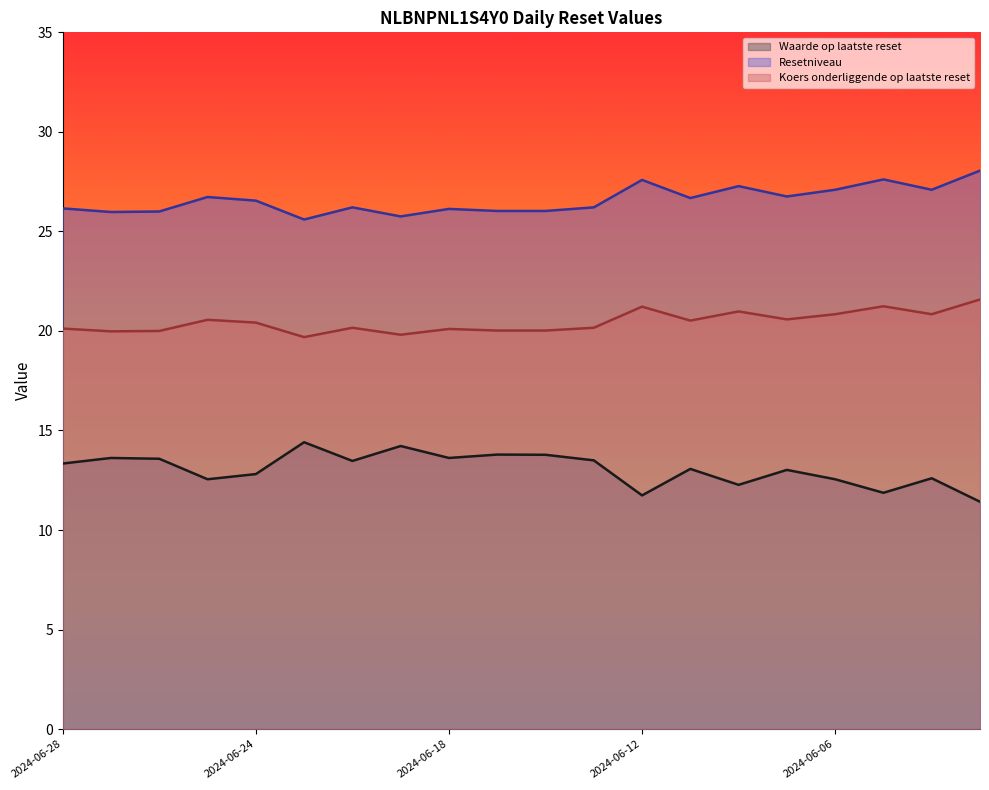

The Resetniveau series shows 19.8 at 2024-06-19. True or false?

True